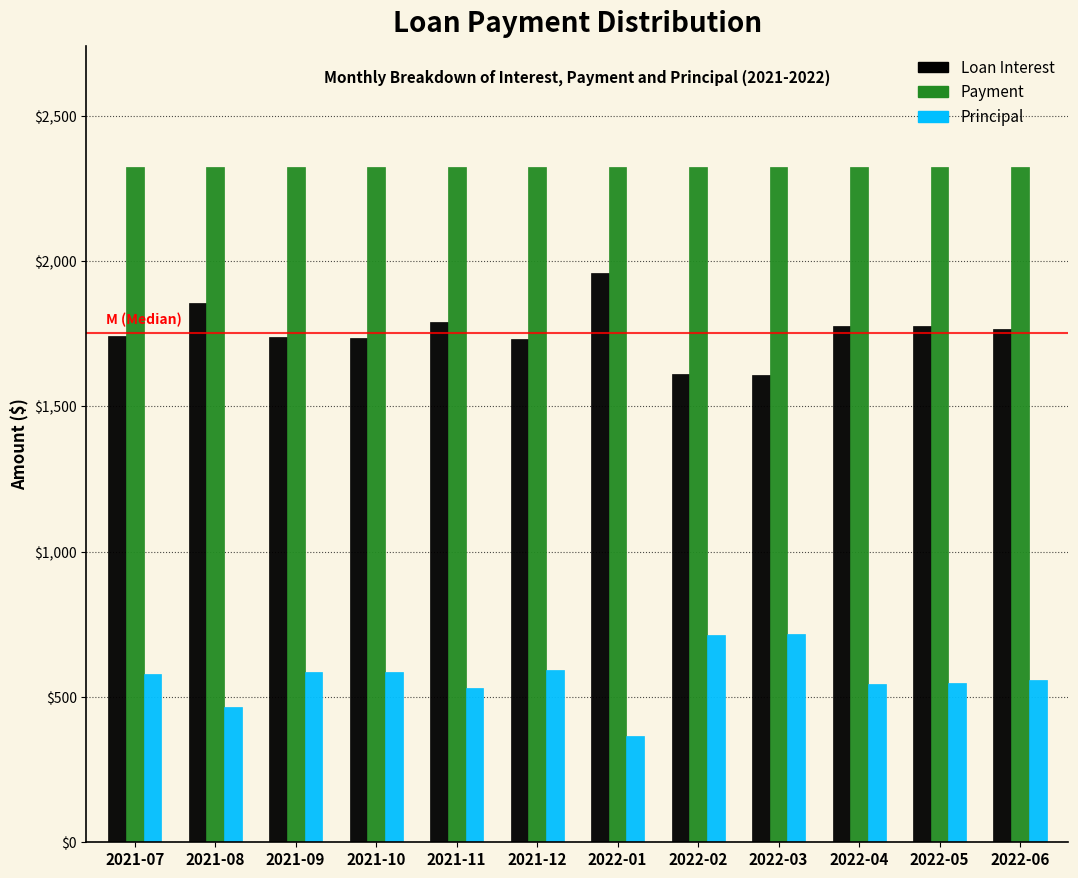

The value of Payment at 2021-08 is 2324.1. True or false?

True